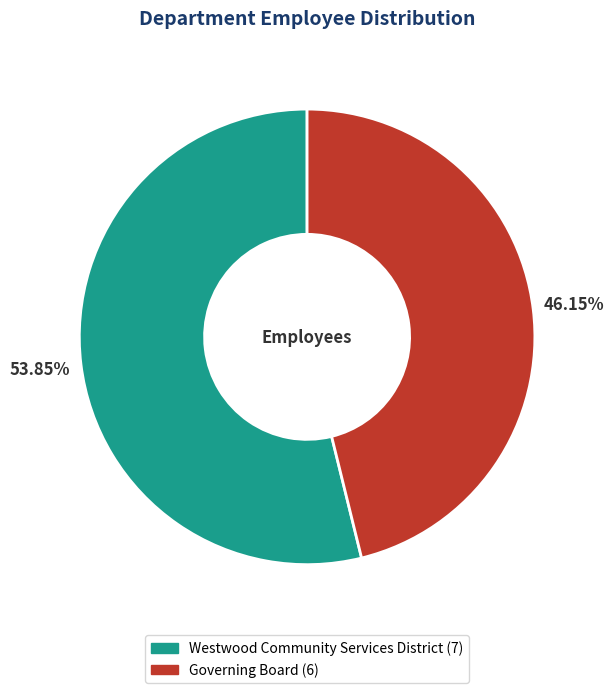

To the nearest percent, what is the difference between the largest and smallest slice percentages?

8%